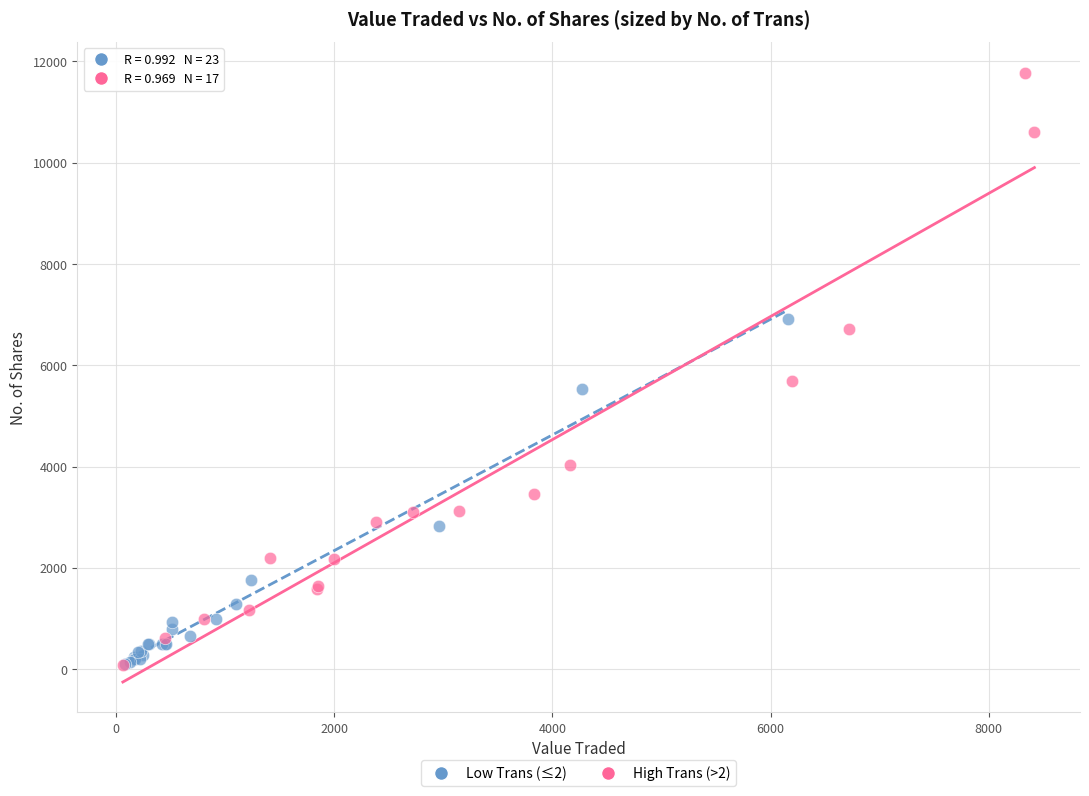

Which series reaches the maximum Y coordinate?

High Trans (>2)